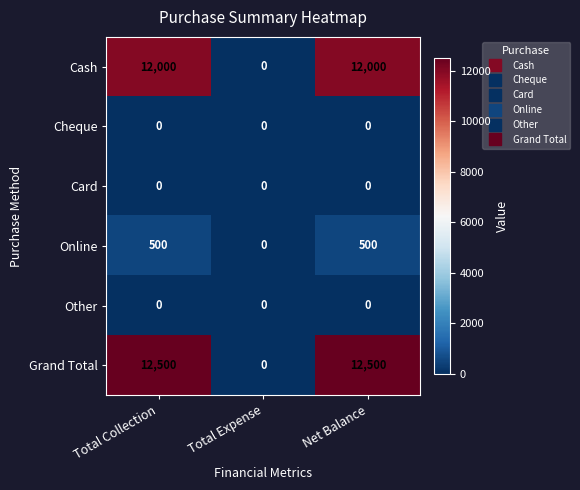

What is the difference between the highest and lowest values at Net Balance?

12500